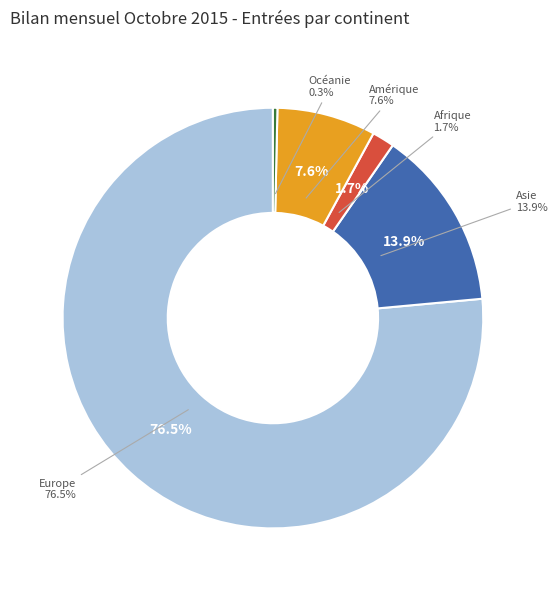

Which category has the biggest portion of the pie?

Europe